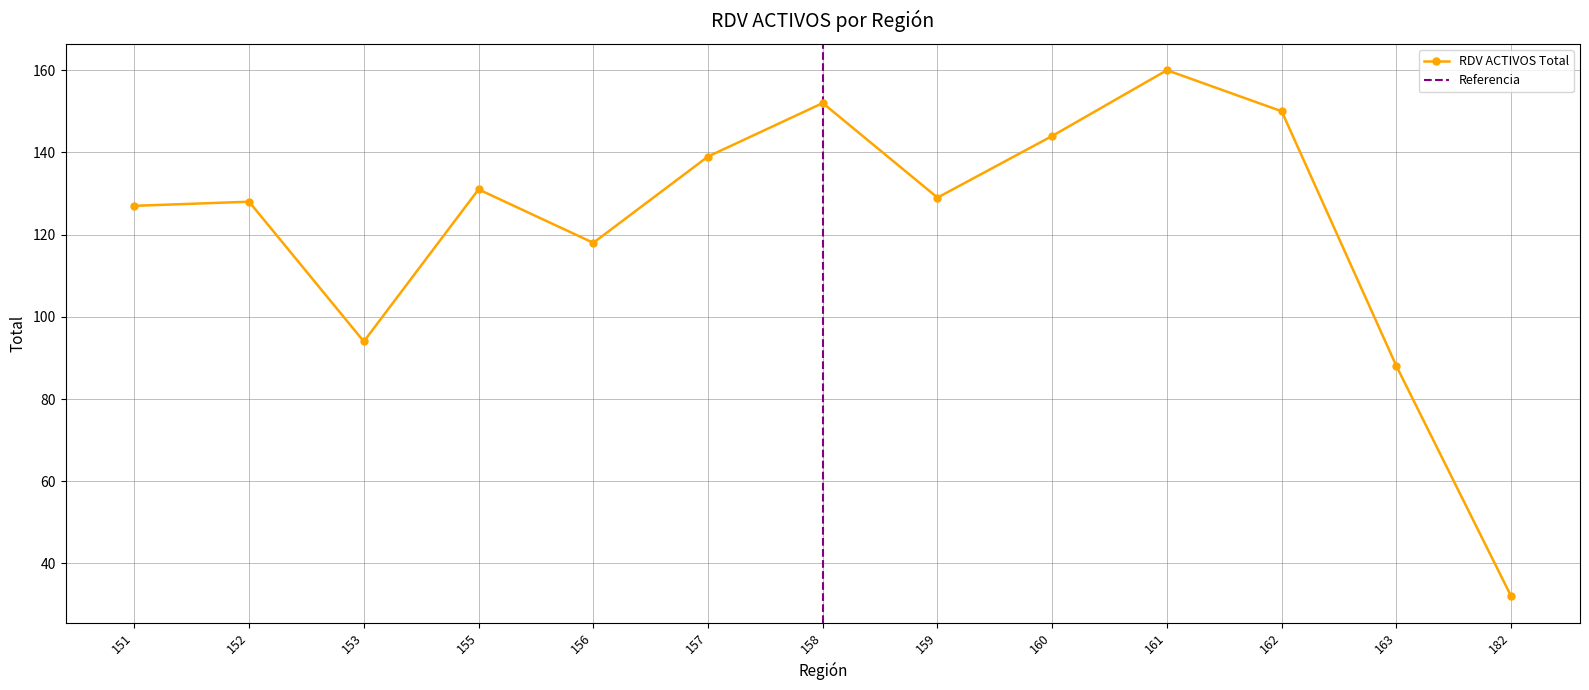

At which category does the data reach its first local valley?

153